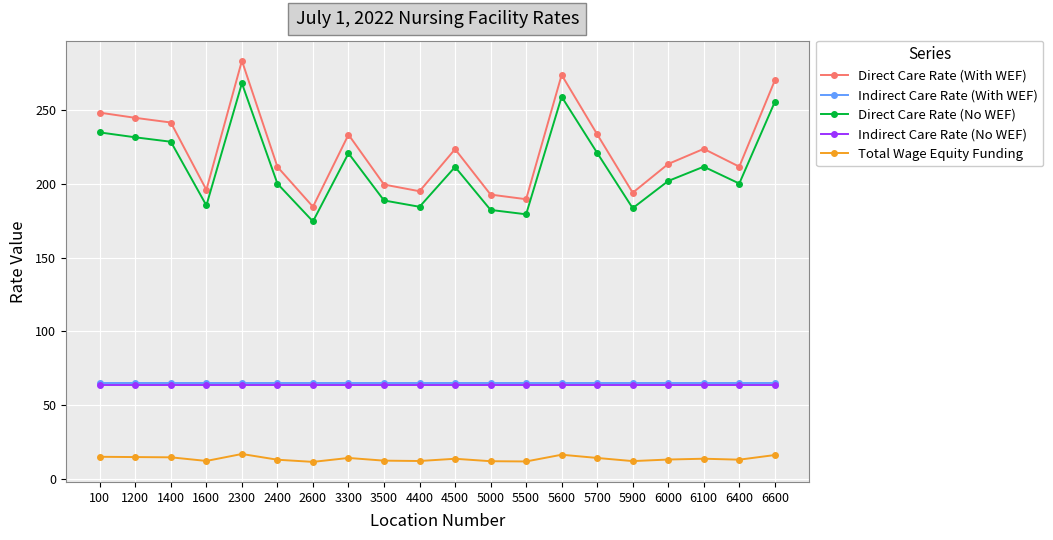

What is the total value across all series at 5500?

509.0